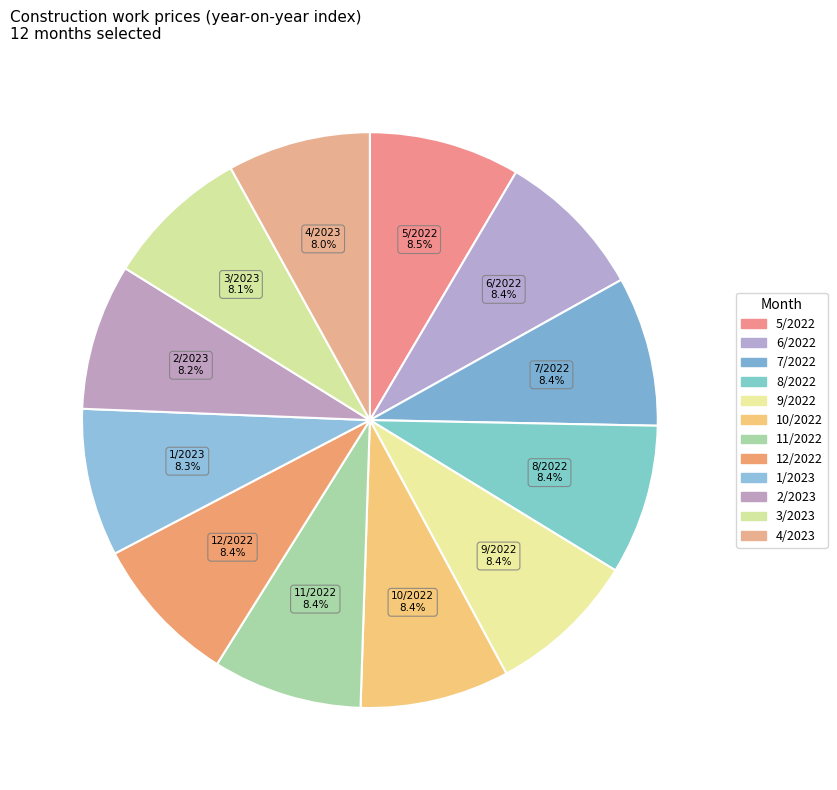

True or false: 11/2022 accounts for 1% of the total.

False